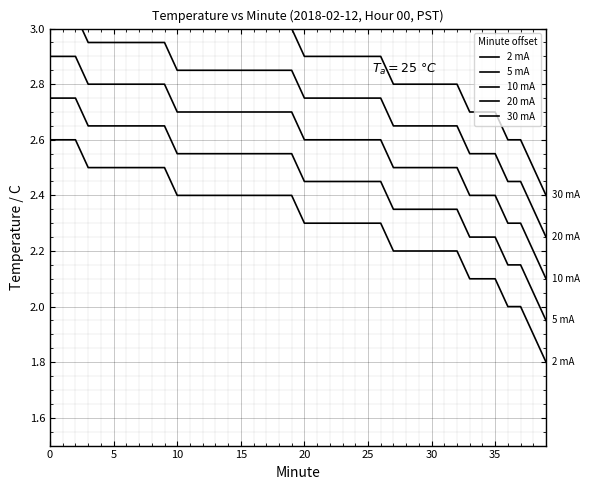

At how many categories does at least one series exceed 2?

40